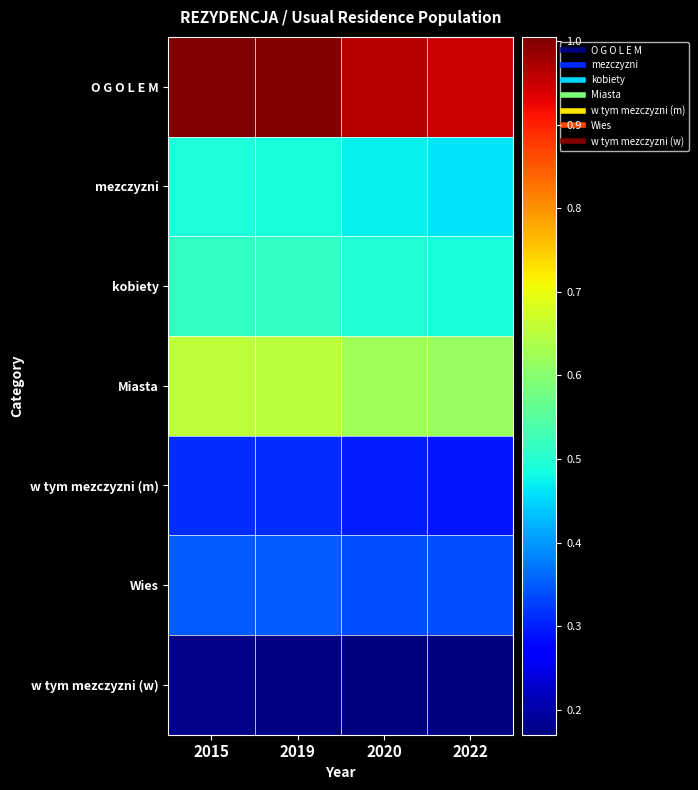

Between 2015 and 2020, which series saw the biggest shift?

O G O L E M